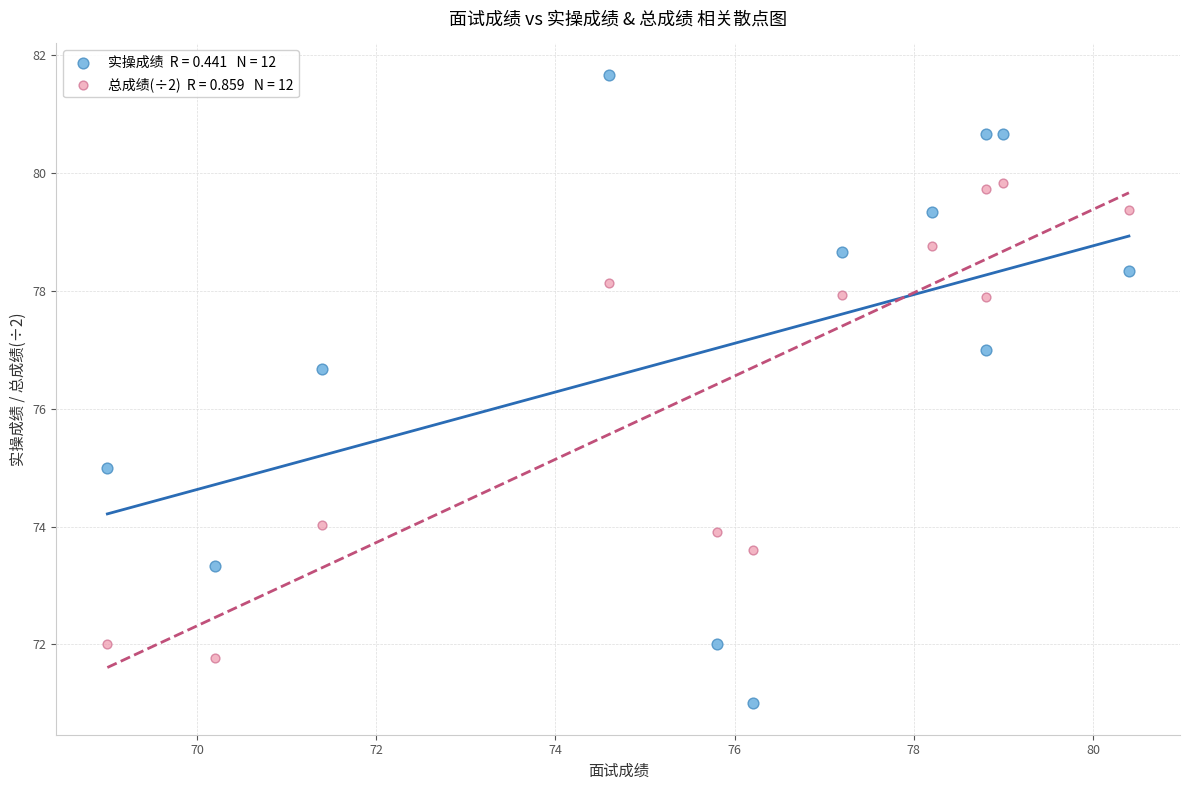

Across all data points, what is the range of X values (max minus min)?

11.4